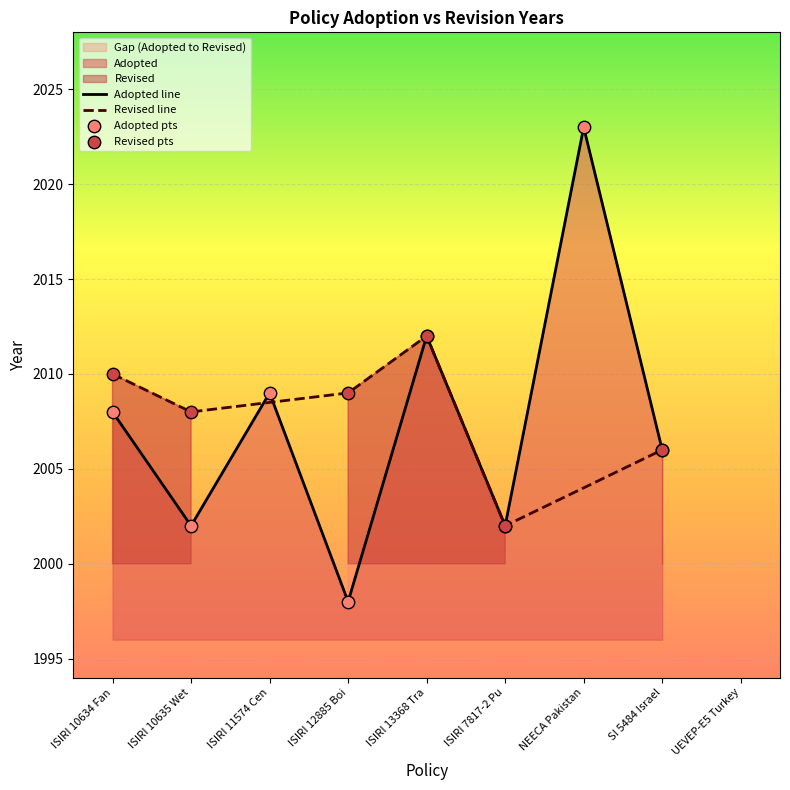

What are all the series names shown in the legend?

Adopted, Revised